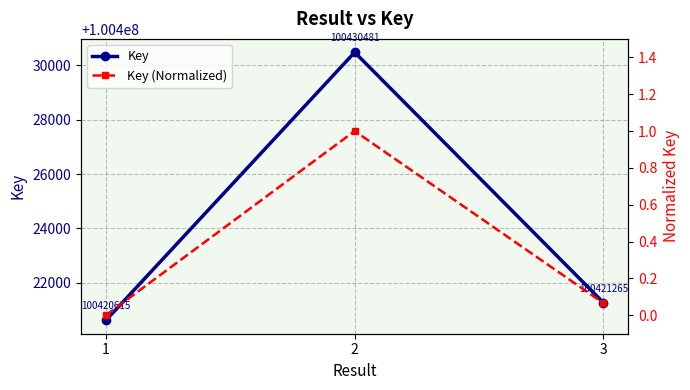

Where is Key (Normalized) nearest to the value 0?

1